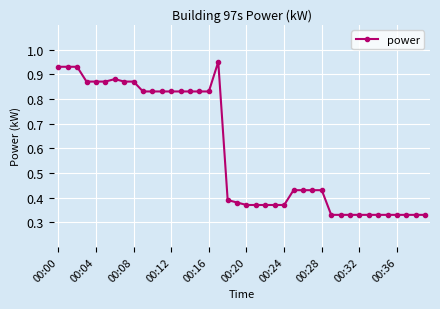

What is the average value?

0.6